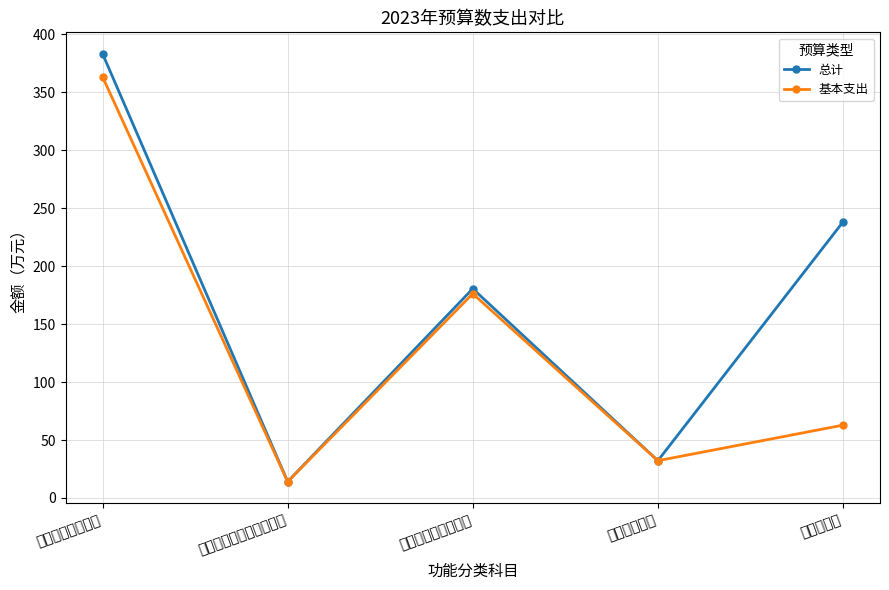

How many lines are shown in the chart?

2